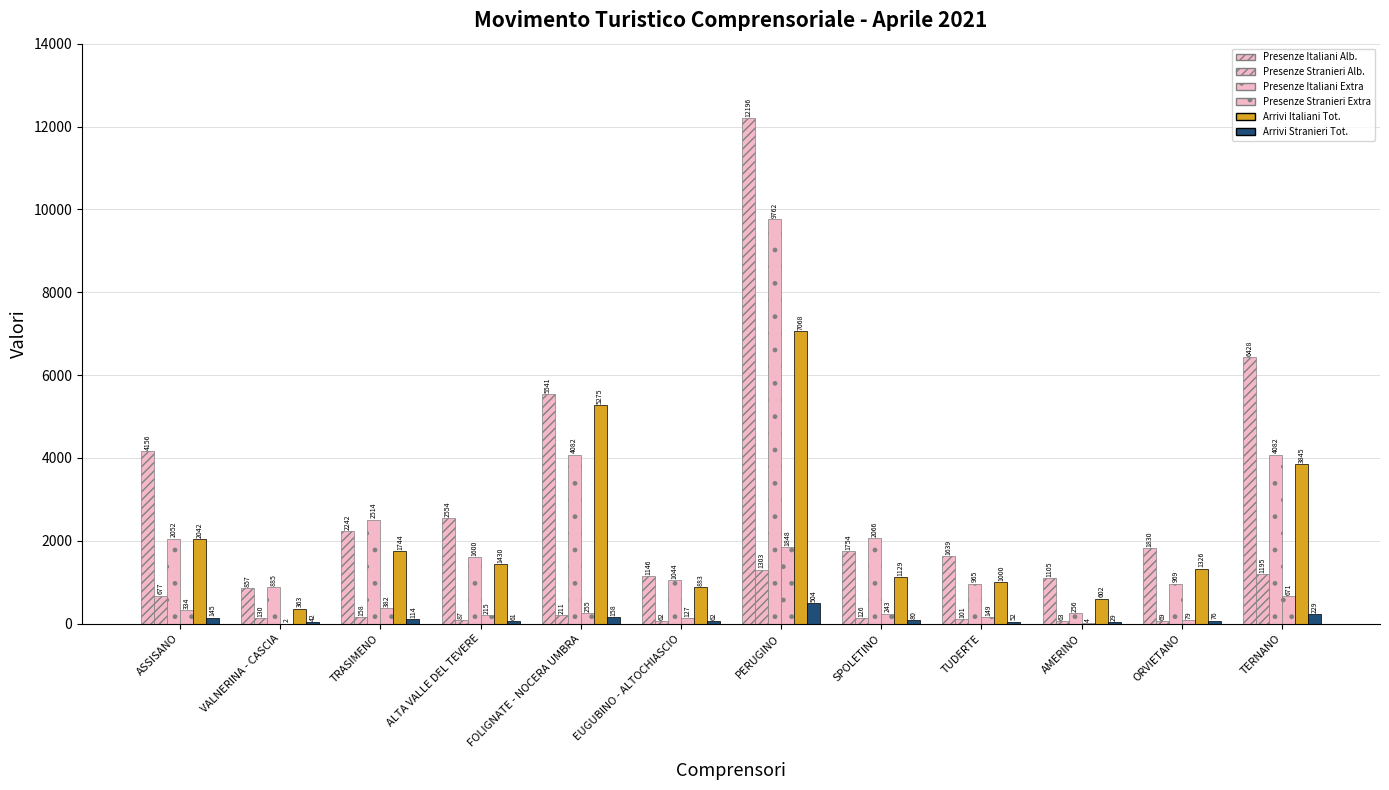

Does the chart contain stacked bars?

No